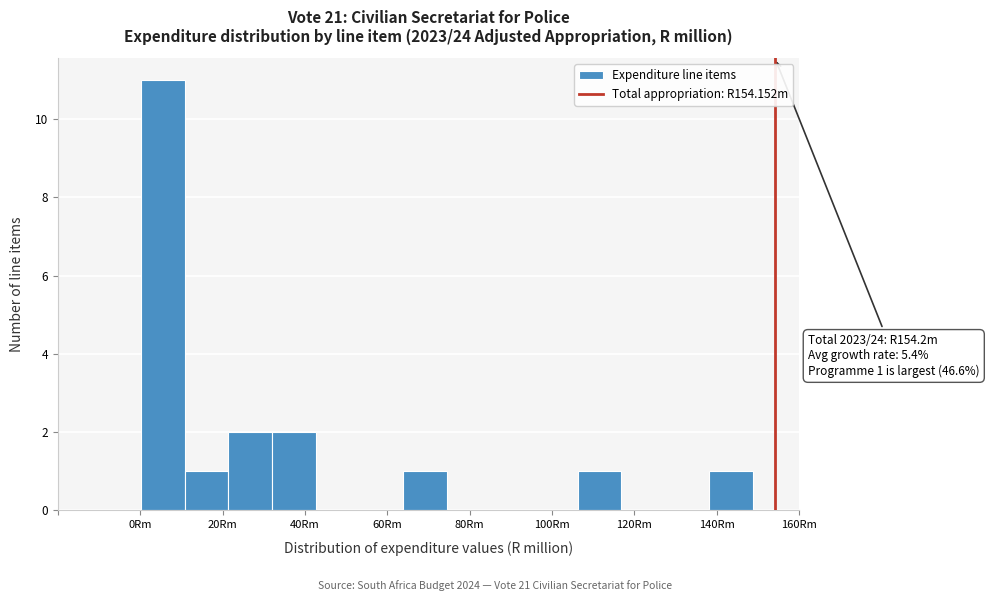

Over which range of the x-axis is the bar tallest?

0 to 10